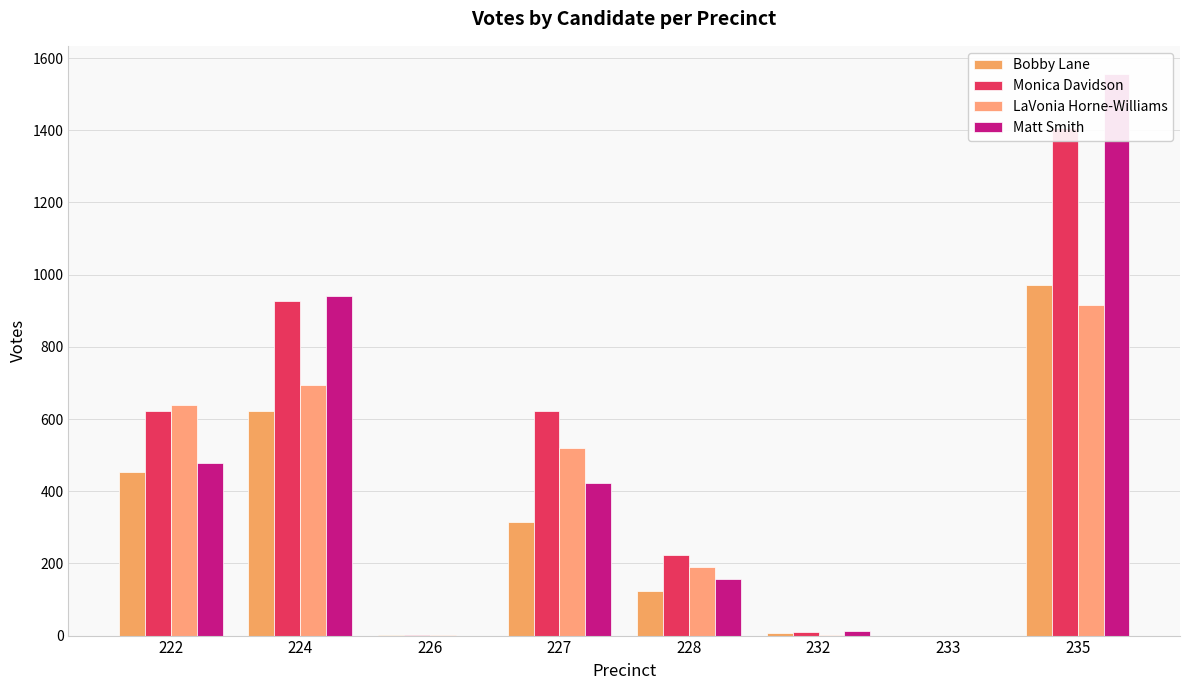

How many bars are there in total?

32